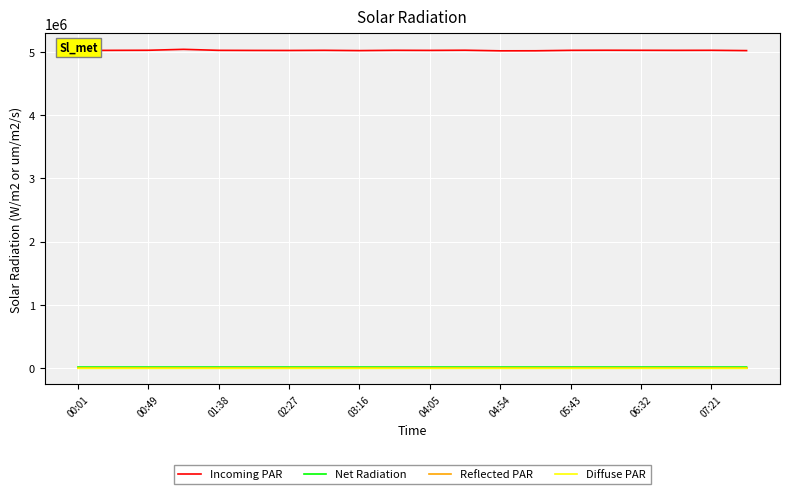

What is the maximum value shown in the chart?

5039492